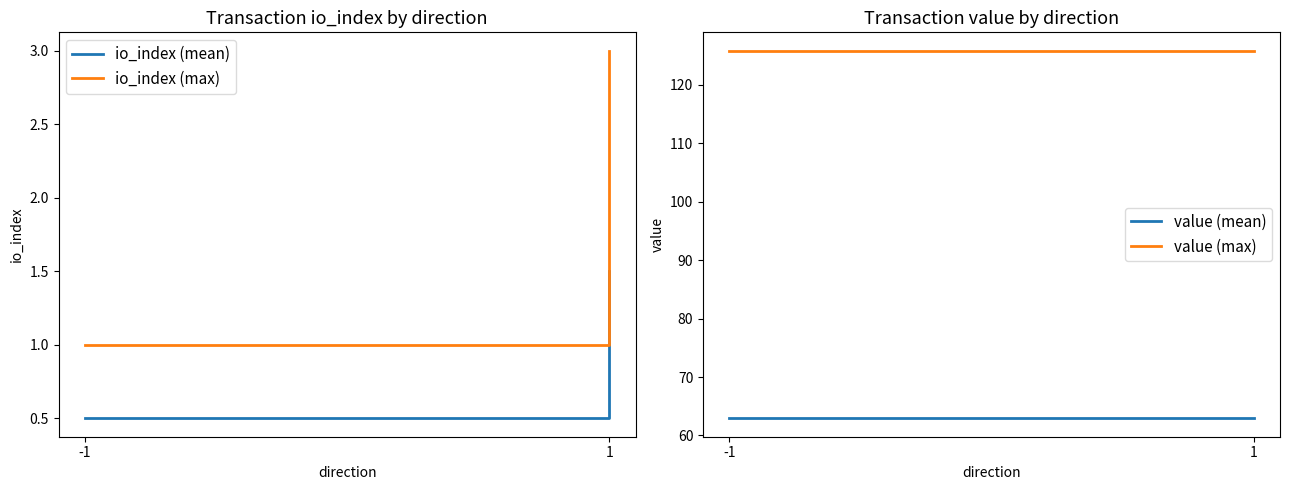

What is the difference between the maximum and minimum values in the io_index (mean) series?

1.0